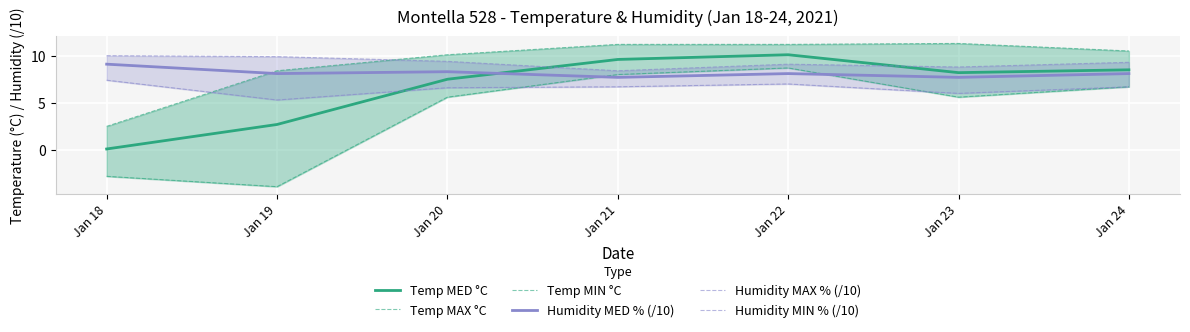

List the labels in order of Temp MIN °C value, smallest first.

Jan 19, Jan 18, Jan 20, Jan 23, Jan 24, Jan 21, Jan 22